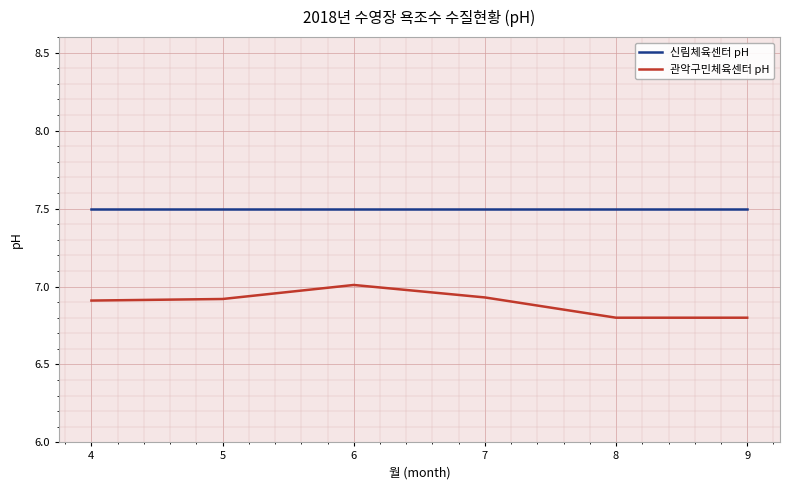

True or false: 신림체육센터 pH and 관악구민체육센터 pH intersect in this chart.

False